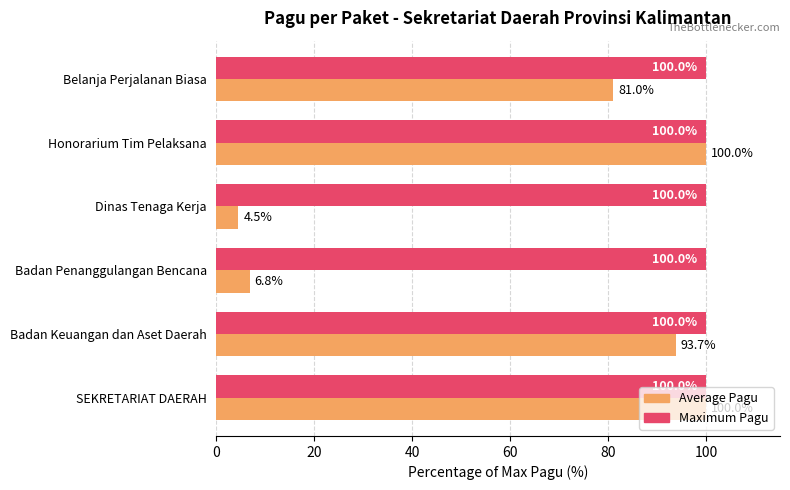

At how many categories does at least one series exceed 81?

6